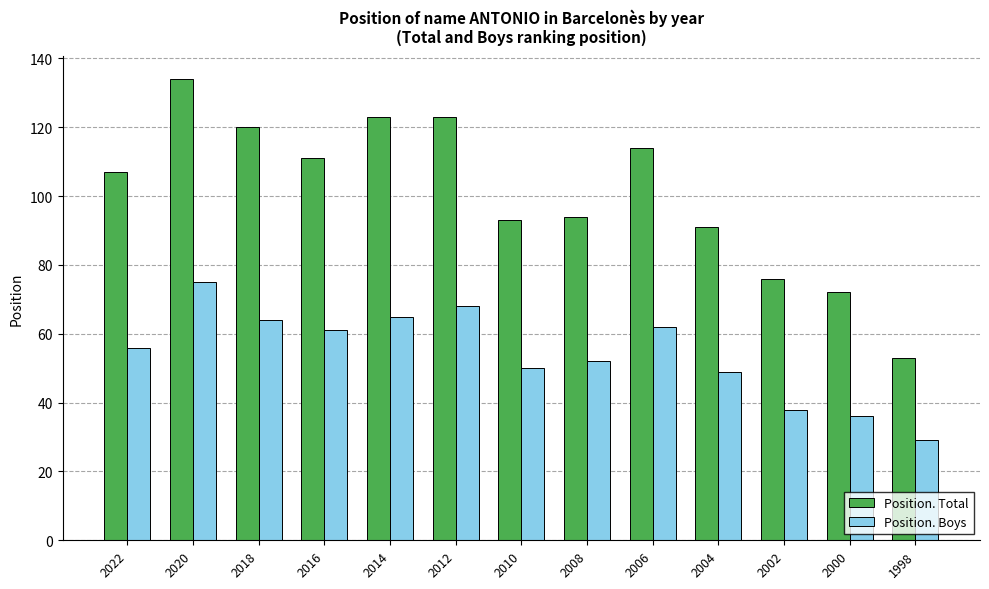

Reading left to right, extract all data points from this chart.

Position. Total: 2022=107	2020=134	2018=120	2016=111	2014=123	2012=123	2010=93	2008=94	2006=114	2004=91	2002=76	2000=72	1998=53
Position. Boys: 2022=56	2020=75	2018=64	2016=61	2014=65	2012=68	2010=50	2008=52	2006=62	2004=49	2002=38	2000=36	1998=29